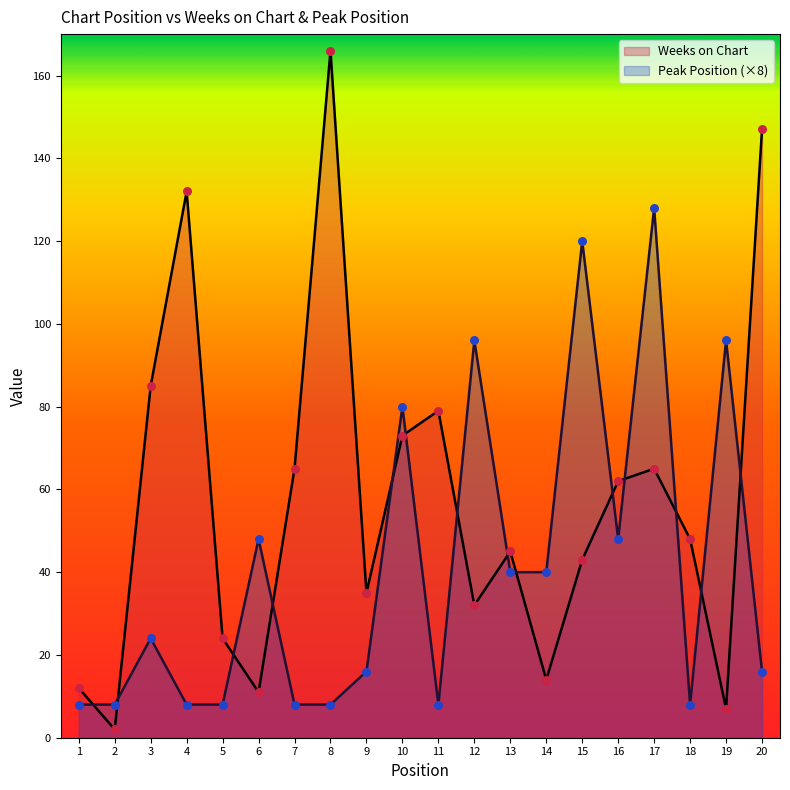

Which series has the largest Y range (max minus min)?

Weeks on Chart